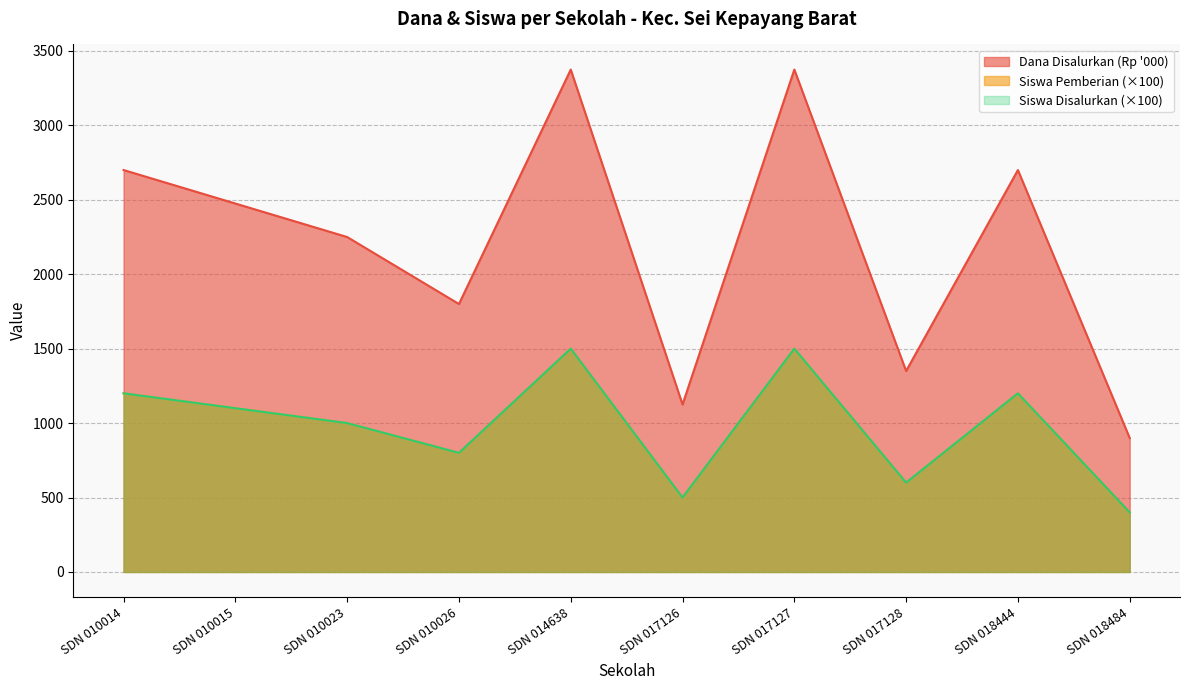

Which series has the largest range (max minus min)?

Dana Disalurkan